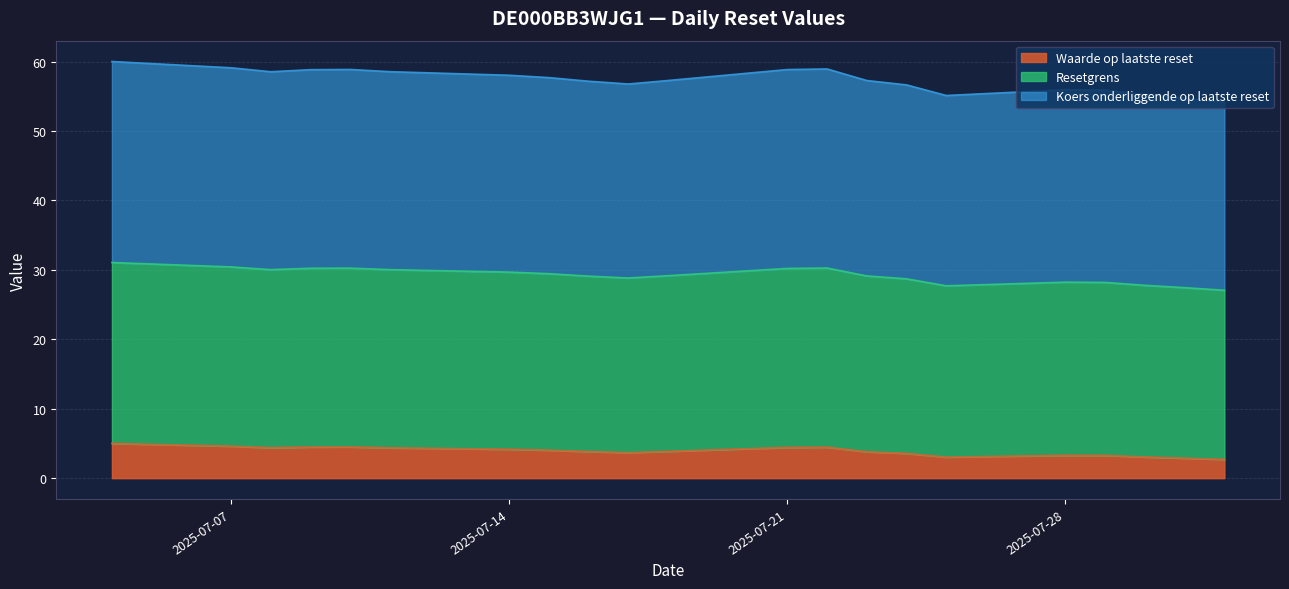

What is the label of the 9th point from the right?

2025-07-22